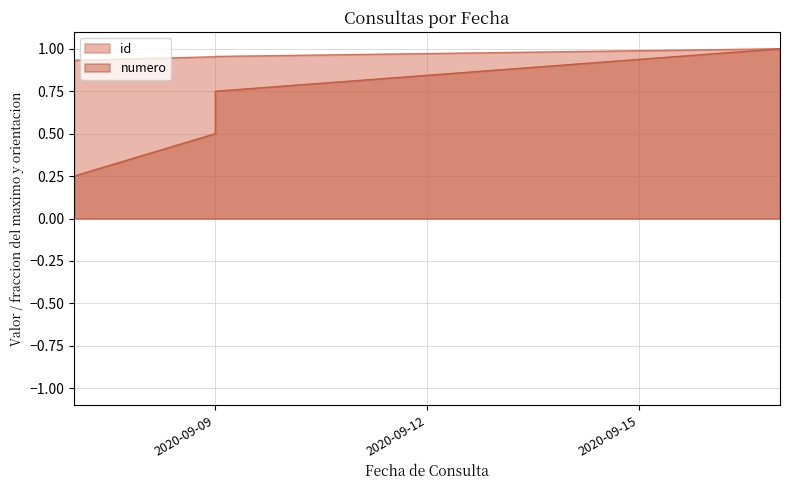

What is the difference between the maximum and minimum values in the id series?

0.1